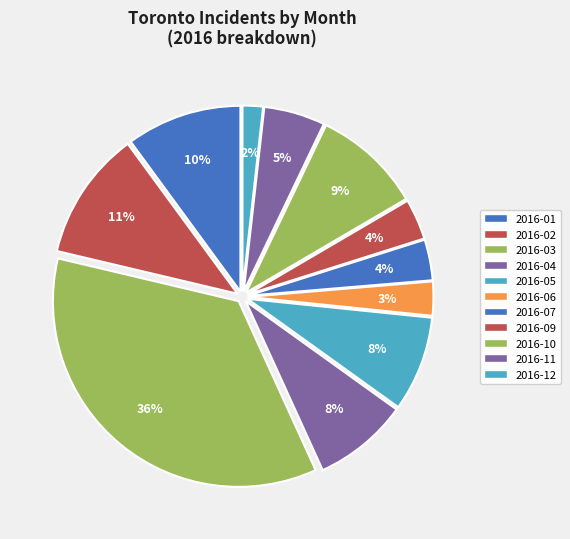

To the nearest percent, what portion does 2016-01 represent?

10%